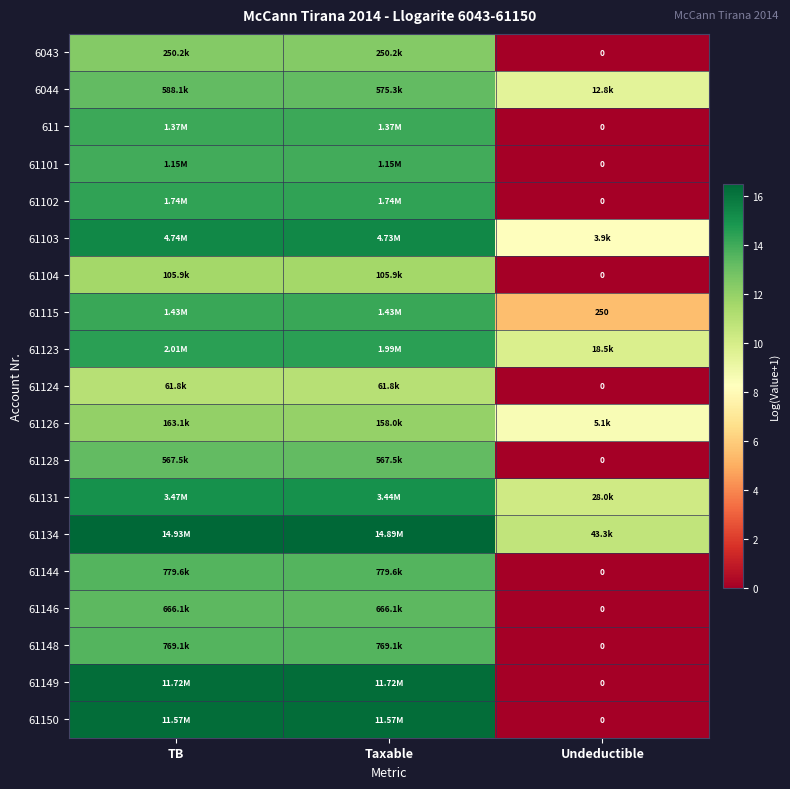

At which label does 61102 first exceed 14?

TB